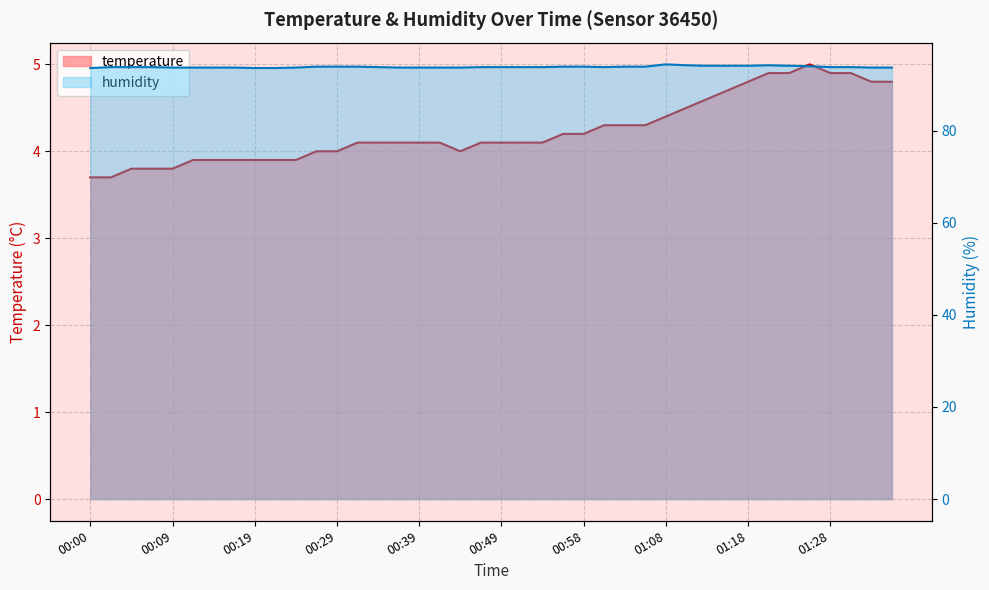

What is the difference between the maximum and minimum values in the humidity series?

0.8